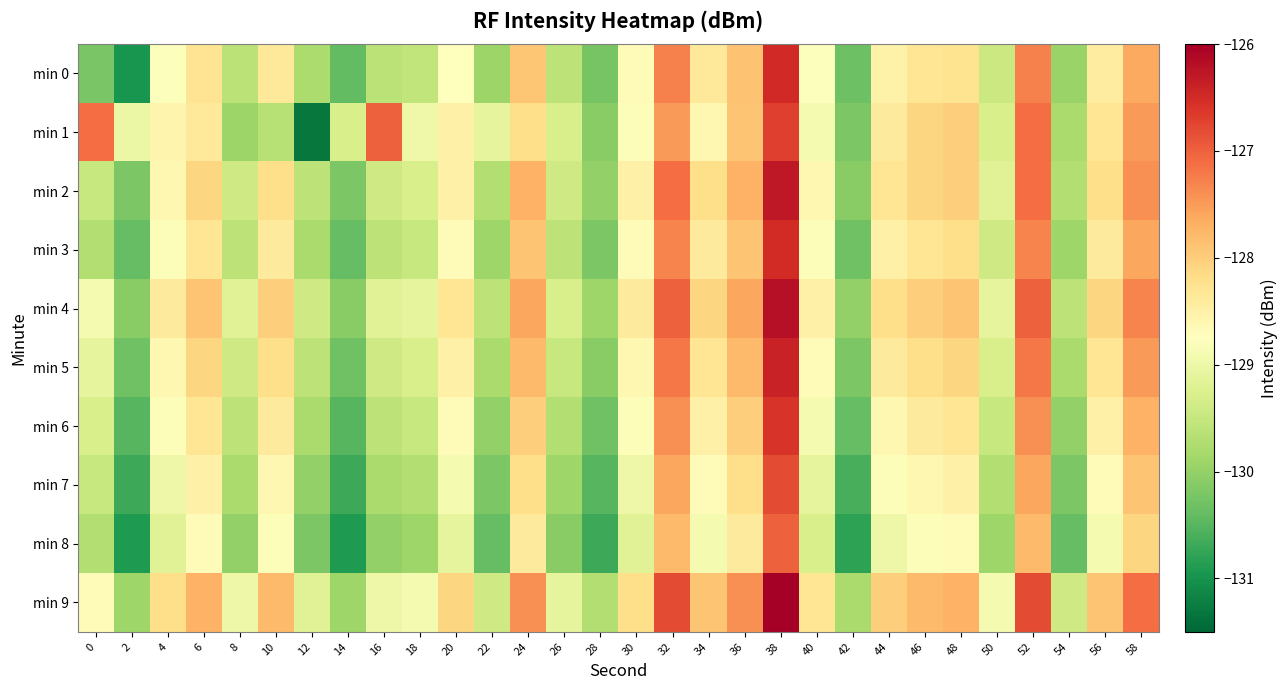

What is the minimum value shown in the chart?

-131.3